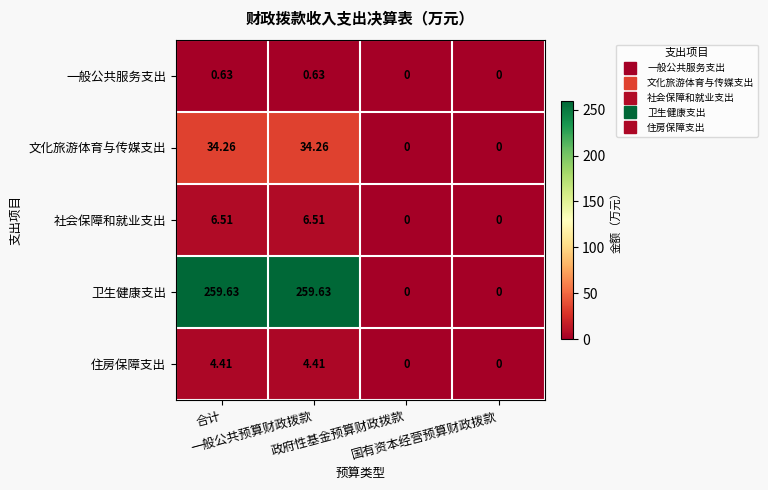

List the series in order of their peak value, highest first.

卫生健康支出, 文化旅游体育与传媒支出, 社会保障和就业支出, 住房保障支出, 一般公共服务支出